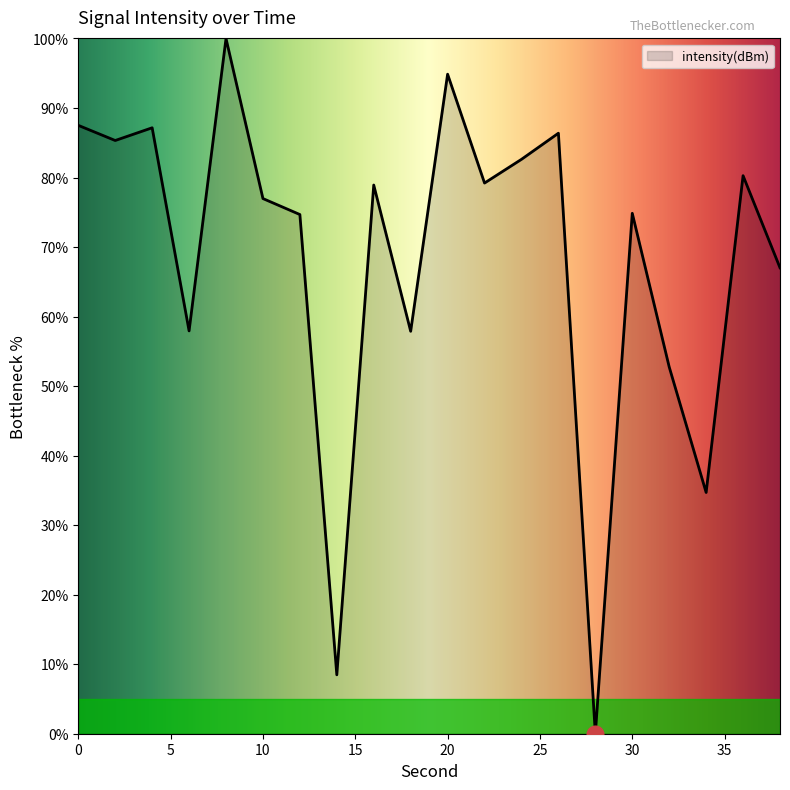

What is the greatest value displayed?

100.0